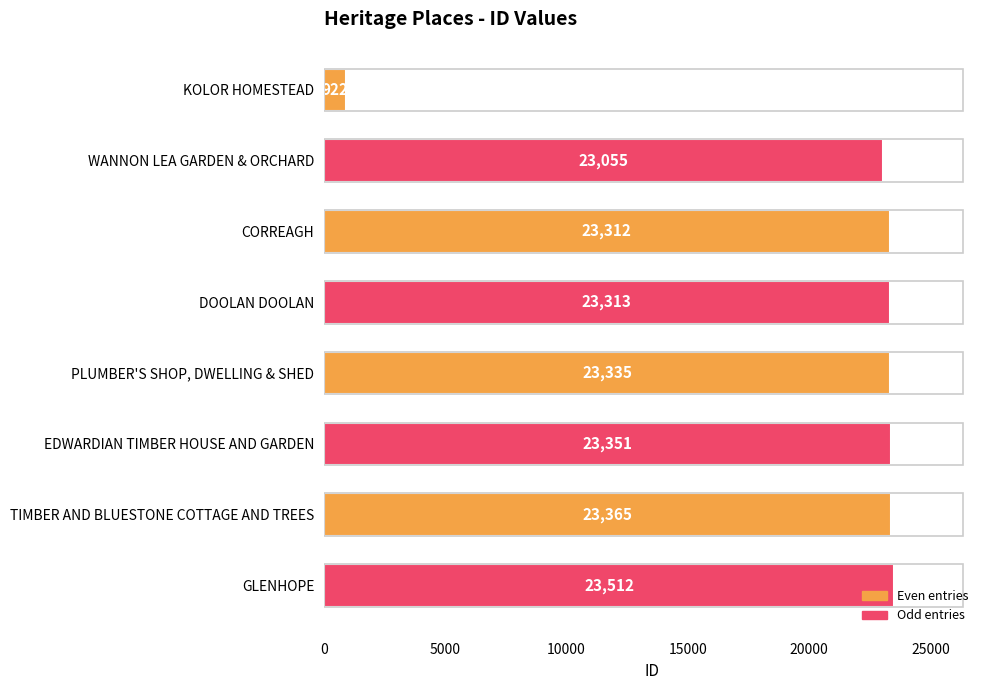

What is the average value?

20521